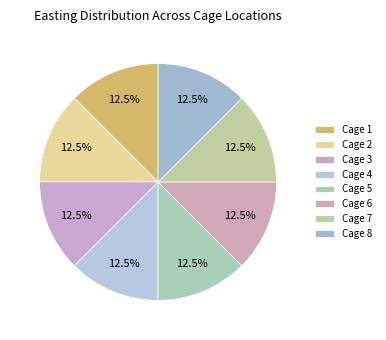

Is Cage 4 the majority of the pie?

No